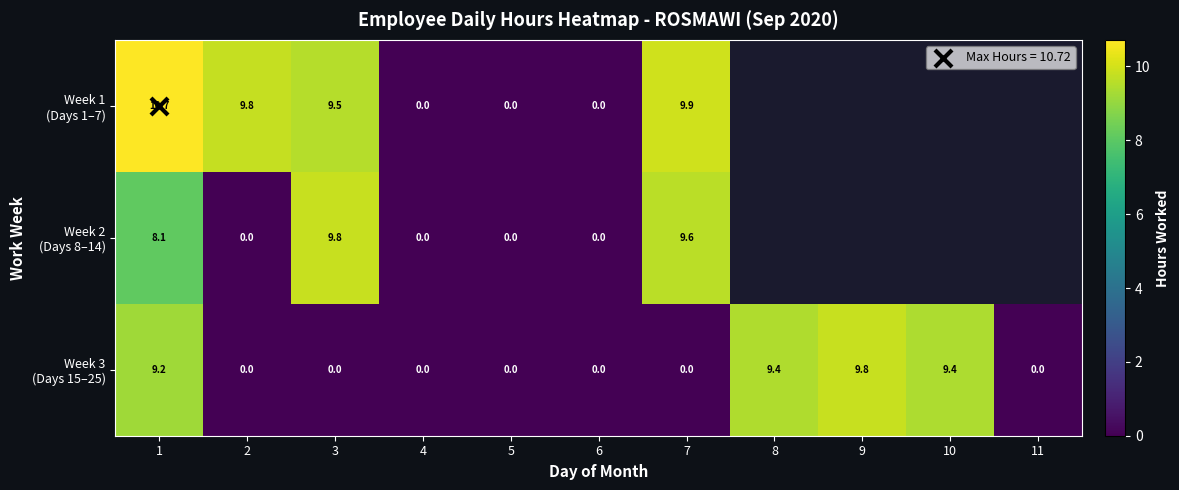

Between 4 and 11, which is larger?

11